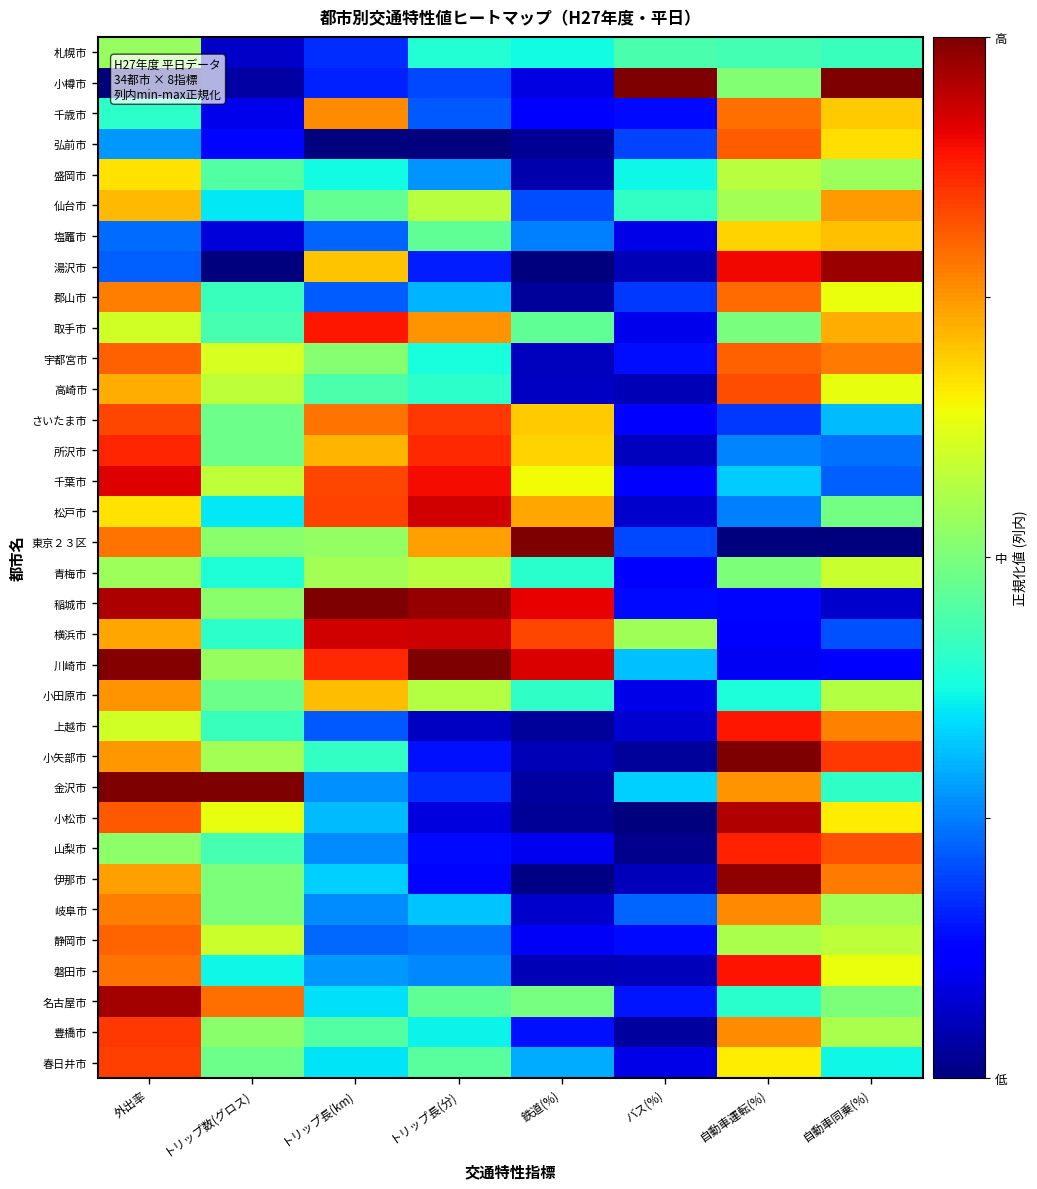

Reading left to right, list all the values displayed in this chart.

札幌市: 外出率=0.5	トリップ数(グロス)=0.1	トリップ長(km)=0.2	トリップ長(分)=0.4	鉄道(%)=0.4	バス(%)=0.4	自動車運転(%)=0.4	自動車同乗(%)=0.4
小樽市: 外出率=0.0	トリップ数(グロス)=0.0	トリップ長(km)=0.2	トリップ長(分)=0.2	鉄道(%)=0.1	バス(%)=1.0	自動車運転(%)=0.5	自動車同乗(%)=1.0
千歳市: 外出率=0.4	トリップ数(グロス)=0.1	トリップ長(km)=0.8	トリップ長(分)=0.2	鉄道(%)=0.1	バス(%)=0.1	自動車運転(%)=0.8	自動車同乗(%)=0.7
弘前市: 外出率=0.3	トリップ数(グロス)=0.1	トリップ長(km)=0.0	トリップ長(分)=0.0	鉄道(%)=0.0	バス(%)=0.2	自動車運転(%)=0.8	自動車同乗(%)=0.7
盛岡市: 外出率=0.7	トリップ数(グロス)=0.5	トリップ長(km)=0.4	トリップ長(分)=0.3	鉄道(%)=0.0	バス(%)=0.4	自動車運転(%)=0.6	自動車同乗(%)=0.5
仙台市: 外出率=0.7	トリップ数(グロス)=0.4	トリップ長(km)=0.5	トリップ長(分)=0.6	鉄道(%)=0.2	バス(%)=0.4	自動車運転(%)=0.5	自動車同乗(%)=0.7
塩竈市: 外出率=0.2	トリップ数(グロス)=0.1	トリップ長(km)=0.2	トリップ長(分)=0.5	鉄道(%)=0.3	バス(%)=0.1	自動車運転(%)=0.7	自動車同乗(%)=0.7
湯沢市: 外出率=0.2	トリップ数(グロス)=0.0	トリップ長(km)=0.7	トリップ長(分)=0.2	鉄道(%)=0.0	バス(%)=0.0	自動車運転(%)=0.9	自動車同乗(%)=1.0
郡山市: 外出率=0.8	トリップ数(グロス)=0.4	トリップ長(km)=0.2	トリップ長(分)=0.3	鉄道(%)=0.0	バス(%)=0.2	自動車運転(%)=0.8	自動車同乗(%)=0.6
取手市: 外出率=0.6	トリップ数(グロス)=0.4	トリップ長(km)=0.9	トリップ長(分)=0.8	鉄道(%)=0.5	バス(%)=0.1	自動車運転(%)=0.5	自動車同乗(%)=0.7
宇都宮市: 外出率=0.8	トリップ数(グロス)=0.6	トリップ長(km)=0.5	トリップ長(分)=0.4	鉄道(%)=0.1	バス(%)=0.1	自動車運転(%)=0.8	自動車同乗(%)=0.8
高崎市: 外出率=0.7	トリップ数(グロス)=0.6	トリップ長(km)=0.4	トリップ長(分)=0.4	鉄道(%)=0.1	バス(%)=0.0	自動車運転(%)=0.8	自動車同乗(%)=0.6
さいたま市: 外出率=0.8	トリップ数(グロス)=0.5	トリップ長(km)=0.8	トリップ長(分)=0.8	鉄道(%)=0.7	バス(%)=0.1	自動車運転(%)=0.2	自動車同乗(%)=0.3
所沢市: 外出率=0.9	トリップ数(グロス)=0.5	トリップ長(km)=0.7	トリップ長(分)=0.9	鉄道(%)=0.7	バス(%)=0.1	自動車運転(%)=0.3	自動車同乗(%)=0.2
千葉市: 外出率=0.9	トリップ数(グロス)=0.6	トリップ長(km)=0.8	トリップ長(分)=0.9	鉄道(%)=0.6	バス(%)=0.1	自動車運転(%)=0.3	自動車同乗(%)=0.2
松戸市: 外出率=0.7	トリップ数(グロス)=0.4	トリップ長(km)=0.8	トリップ長(分)=0.9	鉄道(%)=0.7	バス(%)=0.1	自動車運転(%)=0.3	自動車同乗(%)=0.5
東京２３区: 外出率=0.8	トリップ数(グロス)=0.5	トリップ長(km)=0.5	トリップ長(分)=0.7	鉄道(%)=1.0	バス(%)=0.2	自動車運転(%)=0.0	自動車同乗(%)=0.0
青梅市: 外出率=0.5	トリップ数(グロス)=0.4	トリップ長(km)=0.5	トリップ長(分)=0.6	鉄道(%)=0.4	バス(%)=0.1	自動車運転(%)=0.5	自動車同乗(%)=0.6
稲城市: 外出率=1.0	トリップ数(グロス)=0.5	トリップ長(km)=1.0	トリップ長(分)=1.0	鉄道(%)=0.9	バス(%)=0.1	自動車運転(%)=0.1	自動車同乗(%)=0.1
横浜市: 外出率=0.7	トリップ数(グロス)=0.4	トリップ長(km)=0.9	トリップ長(分)=0.9	鉄道(%)=0.8	バス(%)=0.5	自動車運転(%)=0.1	自動車同乗(%)=0.2
川崎市: 外出率=1.0	トリップ数(グロス)=0.5	トリップ長(km)=0.9	トリップ長(分)=1.0	鉄道(%)=0.9	バス(%)=0.3	自動車運転(%)=0.1	自動車同乗(%)=0.1
小田原市: 外出率=0.8	トリップ数(グロス)=0.5	トリップ長(km)=0.7	トリップ長(分)=0.6	鉄道(%)=0.4	バス(%)=0.1	自動車運転(%)=0.4	自動車同乗(%)=0.6
上越市: 外出率=0.6	トリップ数(グロス)=0.4	トリップ長(km)=0.2	トリップ長(分)=0.1	鉄道(%)=0.0	バス(%)=0.1	自動車運転(%)=0.9	自動車同乗(%)=0.8
小矢部市: 外出率=0.7	トリップ数(グロス)=0.5	トリップ長(km)=0.4	トリップ長(分)=0.1	鉄道(%)=0.0	バス(%)=0.0	自動車運転(%)=1.0	自動車同乗(%)=0.8
金沢市: 外出率=1.0	トリップ数(グロス)=1.0	トリップ長(km)=0.3	トリップ長(分)=0.2	鉄道(%)=0.0	バス(%)=0.3	自動車運転(%)=0.8	自動車同乗(%)=0.4
小松市: 外出率=0.8	トリップ数(グロス)=0.6	トリップ長(km)=0.3	トリップ長(分)=0.1	鉄道(%)=0.0	バス(%)=0.0	自動車運転(%)=1.0	自動車同乗(%)=0.7
山梨市: 外出率=0.5	トリップ数(グロス)=0.4	トリップ長(km)=0.3	トリップ長(分)=0.1	鉄道(%)=0.1	バス(%)=0.0	自動車運転(%)=0.9	自動車同乗(%)=0.8
伊那市: 外出率=0.7	トリップ数(グロス)=0.5	トリップ長(km)=0.3	トリップ長(分)=0.1	鉄道(%)=0.0	バス(%)=0.1	自動車運転(%)=1.0	自動車同乗(%)=0.8
岐阜市: 外出率=0.8	トリップ数(グロス)=0.5	トリップ長(km)=0.3	トリップ長(分)=0.3	鉄道(%)=0.1	バス(%)=0.2	自動車運転(%)=0.8	自動車同乗(%)=0.5
静岡市: 外出率=0.8	トリップ数(グロス)=0.6	トリップ長(km)=0.2	トリップ長(分)=0.2	鉄道(%)=0.1	バス(%)=0.1	自動車運転(%)=0.6	自動車同乗(%)=0.6
磐田市: 外出率=0.8	トリップ数(グロス)=0.4	トリップ長(km)=0.3	トリップ長(分)=0.3	鉄道(%)=0.0	バス(%)=0.1	自動車運転(%)=0.9	自動車同乗(%)=0.6
名古屋市: 外出率=1.0	トリップ数(グロス)=0.8	トリップ長(km)=0.3	トリップ長(分)=0.5	鉄道(%)=0.5	バス(%)=0.1	自動車運転(%)=0.4	自動車同乗(%)=0.5
豊橋市: 外出率=0.8	トリップ数(グロス)=0.5	トリップ長(km)=0.5	トリップ長(分)=0.4	鉄道(%)=0.1	バス(%)=0.0	自動車運転(%)=0.8	自動車同乗(%)=0.6
春日井市: 外出率=0.8	トリップ数(グロス)=0.5	トリップ長(km)=0.3	トリップ長(分)=0.5	鉄道(%)=0.3	バス(%)=0.1	自動車運転(%)=0.7	自動車同乗(%)=0.4